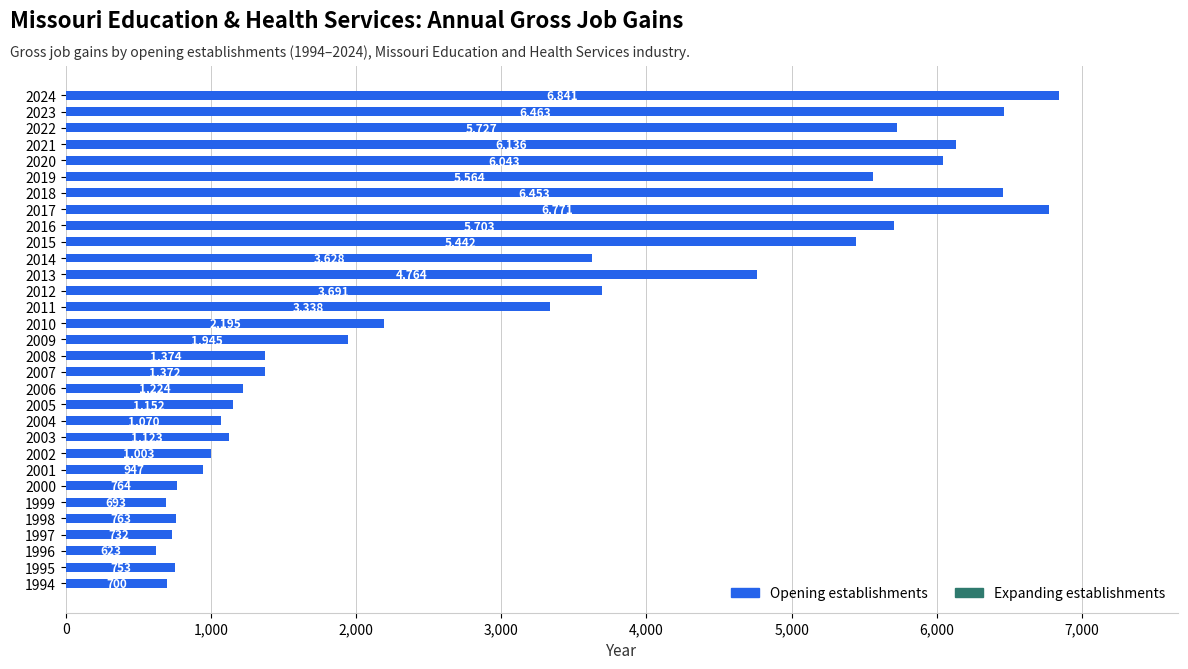

Is it true that the value at 2019 is 8971?

False